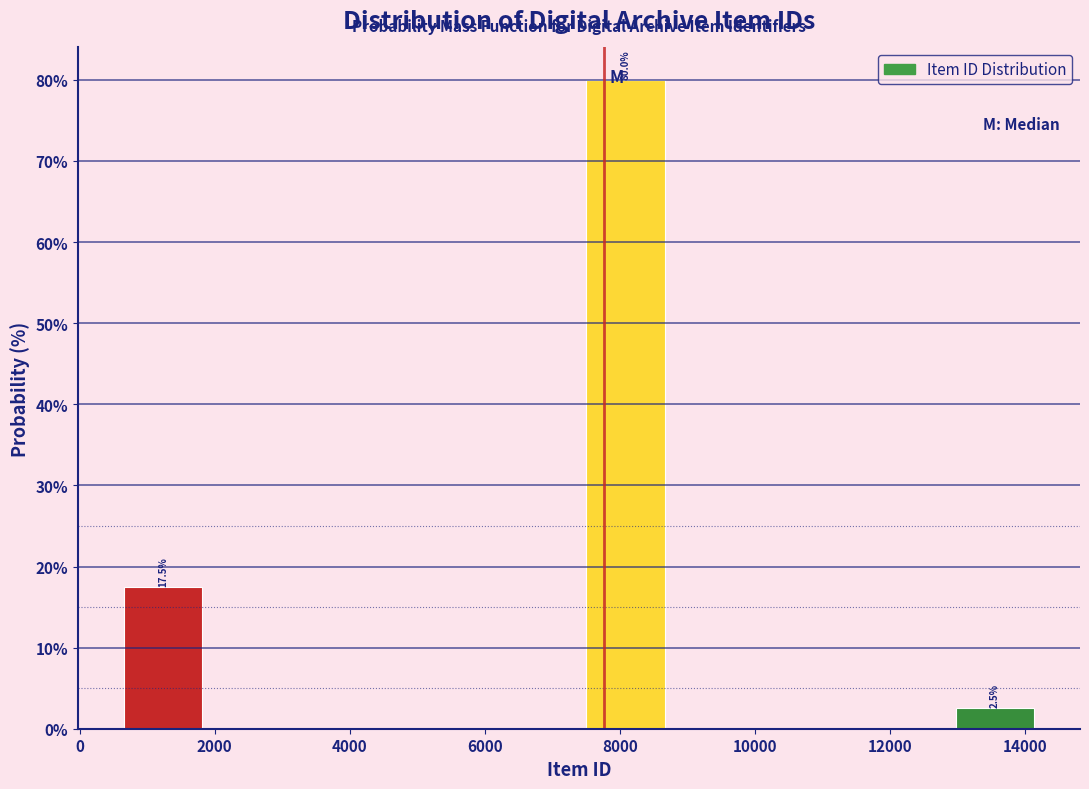

Over which range of the x-axis is the bar tallest?

7400 to 8800